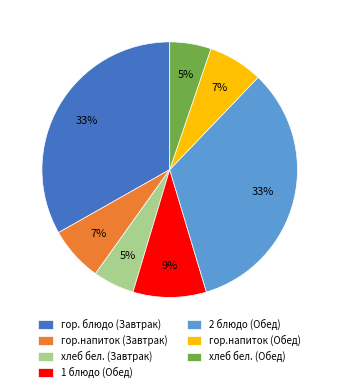

To the nearest percent, what is the average slice percentage?

14%